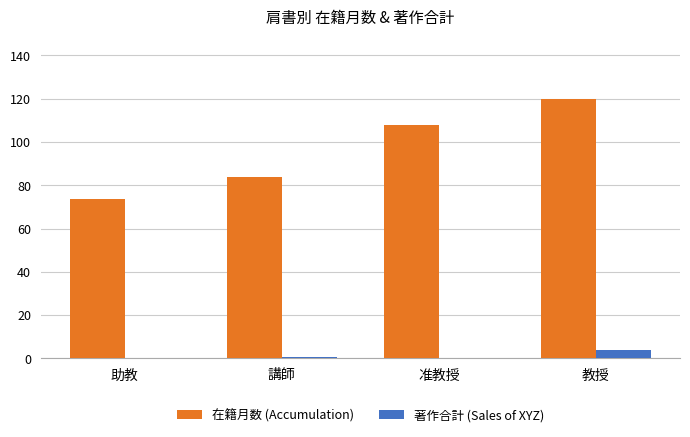

At which category is the sum across all series the highest?

教授